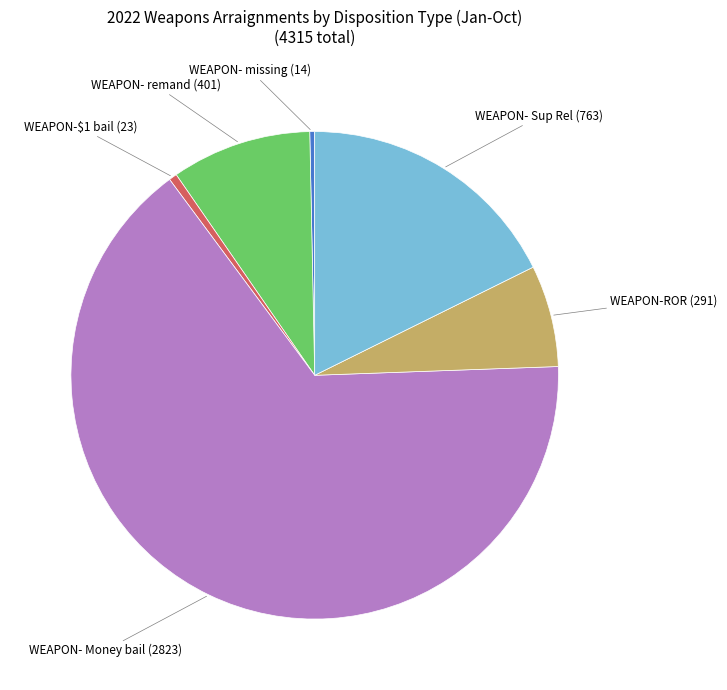

Is there a majority slice in this chart?

Yes